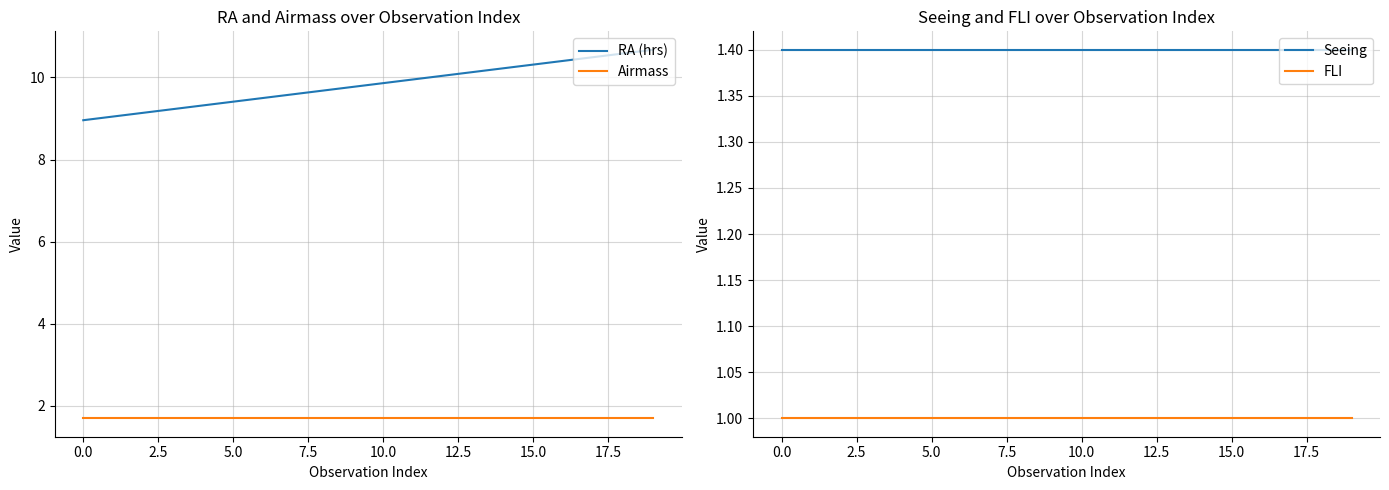

What is the highest value of the Airmass series?

1.7